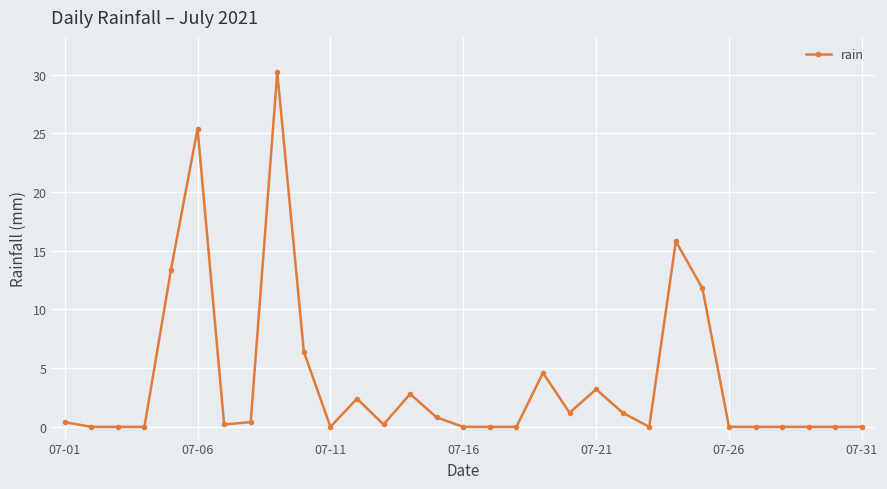

What is the maximum value shown in the chart?

30.2